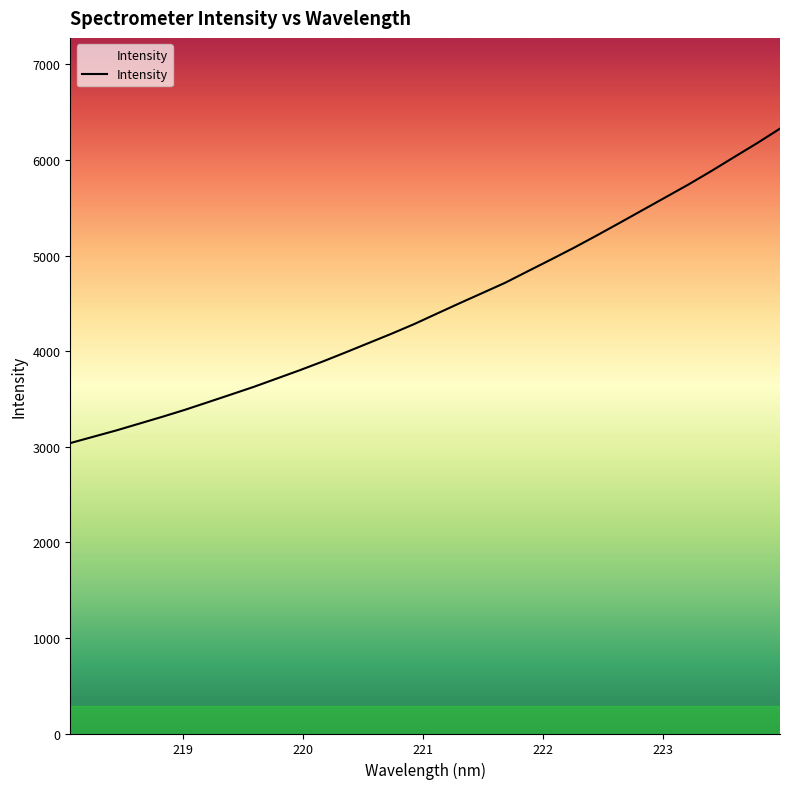

How many lines are shown in the chart?

1